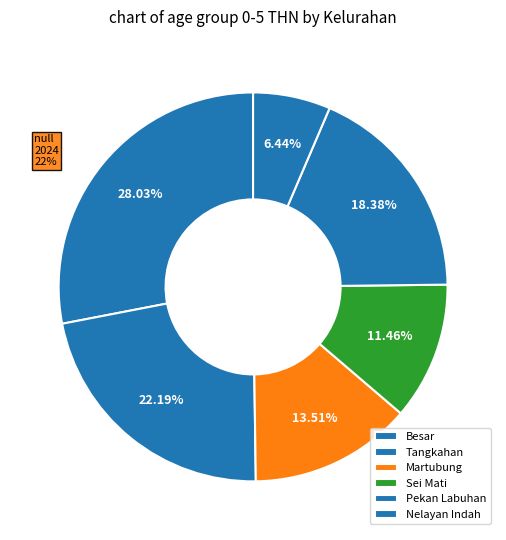

How many slices are in this pie chart?

6